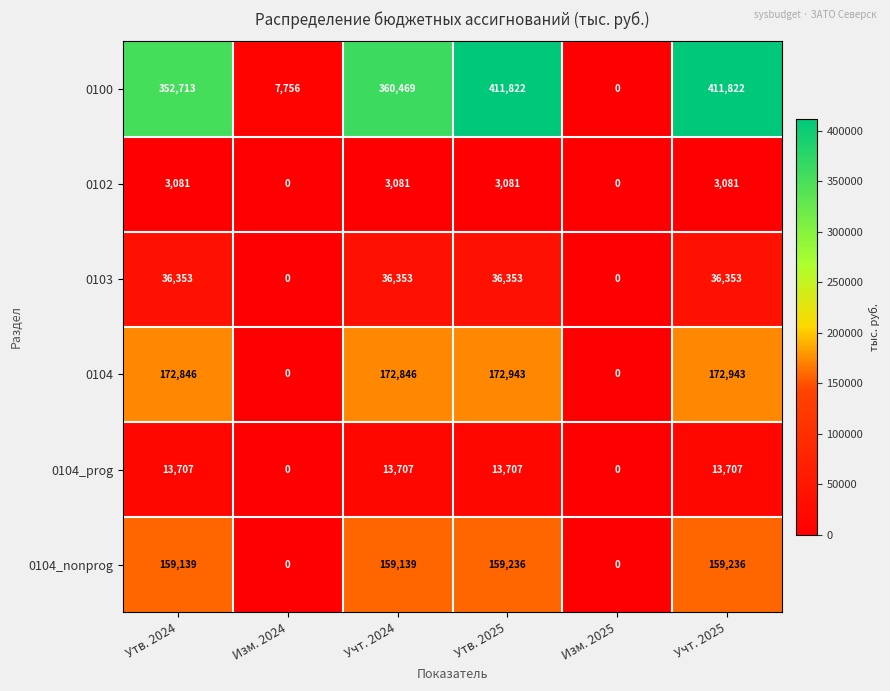

List the series in order of their peak value, highest first.

0100, 0104, 0104_nonprog, 0103, 0104_prog, 0102